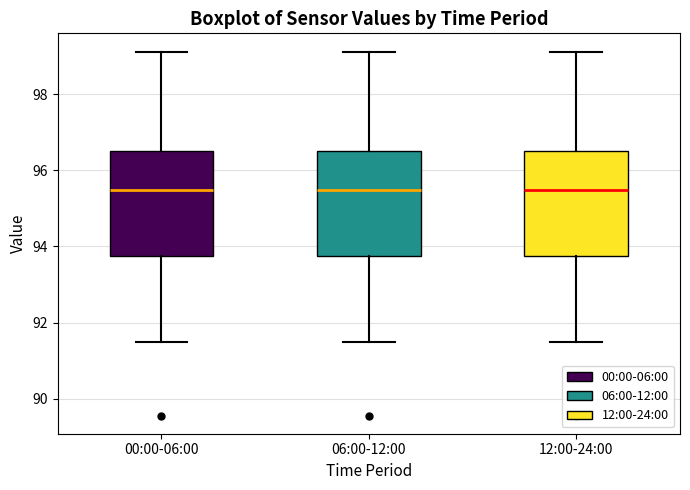

Reading left to right, read every box against the y-axis: the position of its median line, the range the box covers, and the ends of its whiskers. The values are not printed on the chart, so give them approximately, as read against the axis.

00:00-06:00: median 95.4, box 93.8 to 96.6, whiskers 91.4 to 99.2
06:00-12:00: median 95.4, box 93.8 to 96.6, whiskers 91.4 to 99.2
12:00-24:00: median 95.4, box 93.8 to 96.6, whiskers 91.4 to 99.2